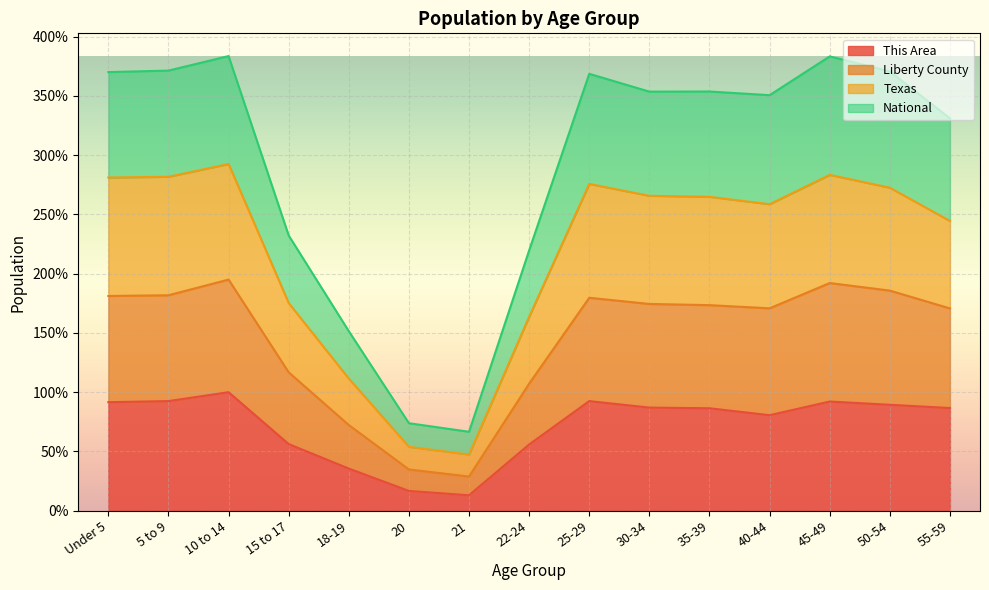

What are all the series names shown in the legend?

This Area, Liberty County, Texas, National